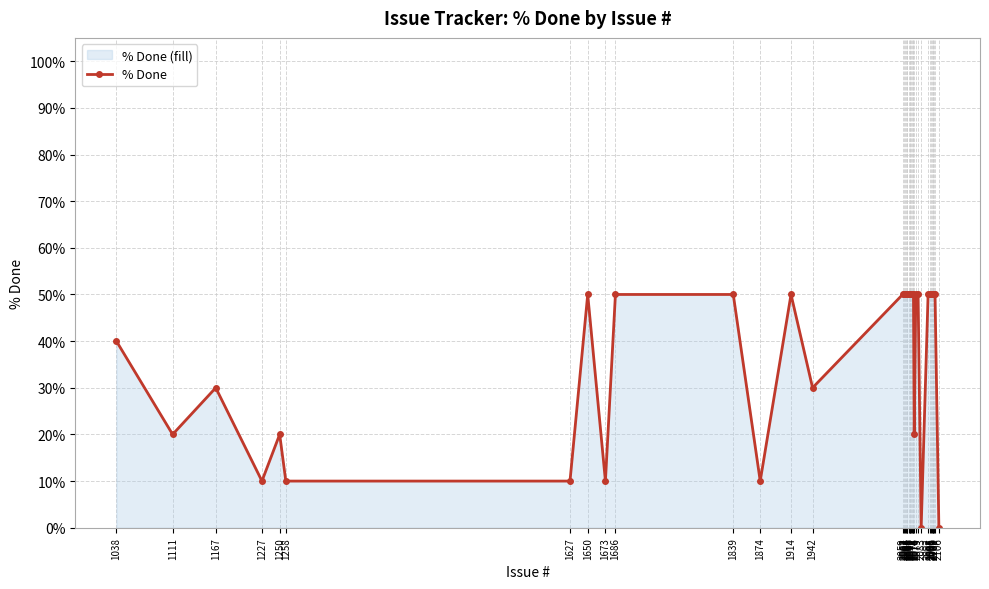

How many series are shown in this chart?

1